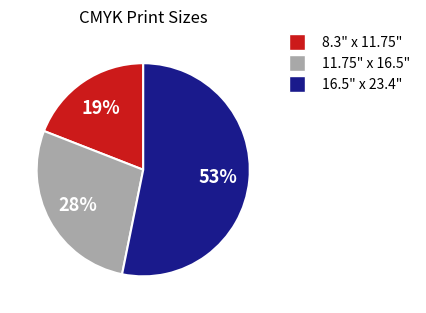

Does 16.5" x 23.4" account for over 50% of the chart?

Yes